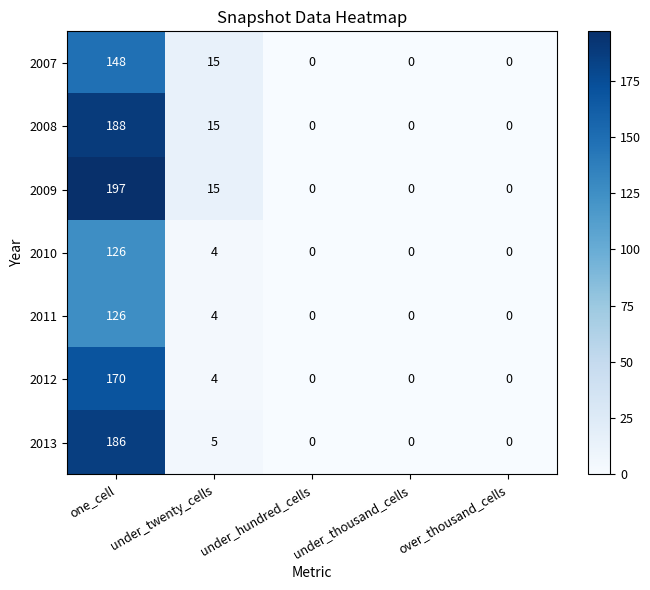

Which category has the highest value across all series?

one_cell